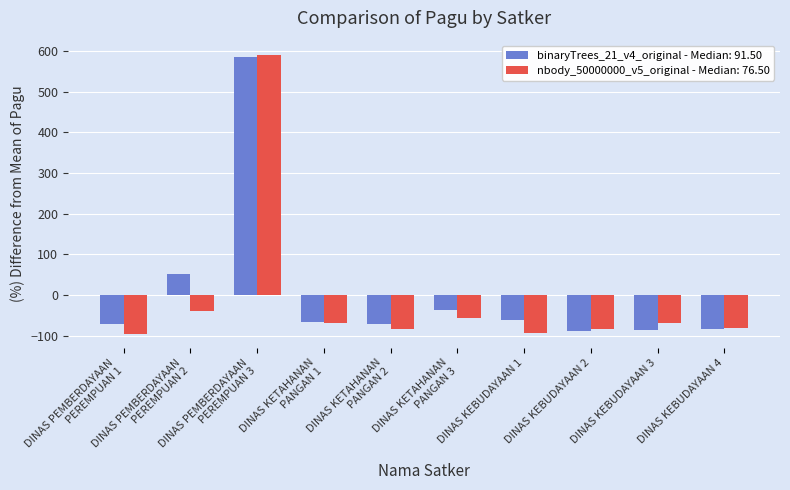

What is the value of the nbody_50000000_v5_original - Median: 76.50 bar at the 5th from the left?

-83.6